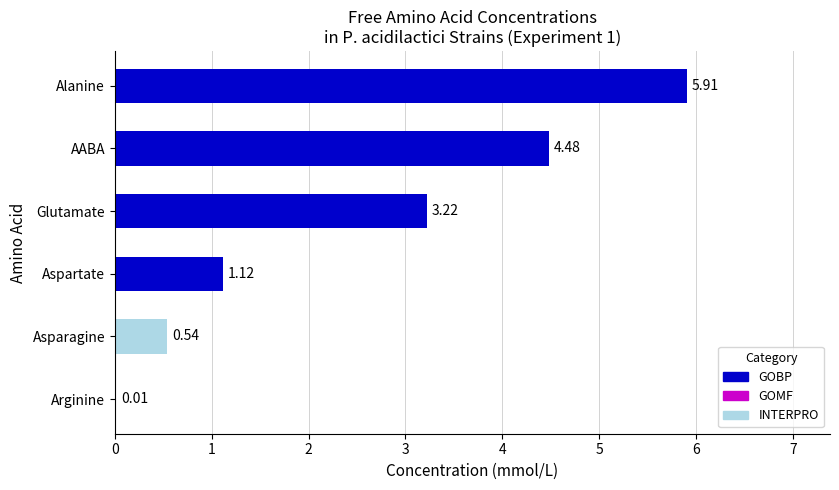

What is the sum of all values?

15.3